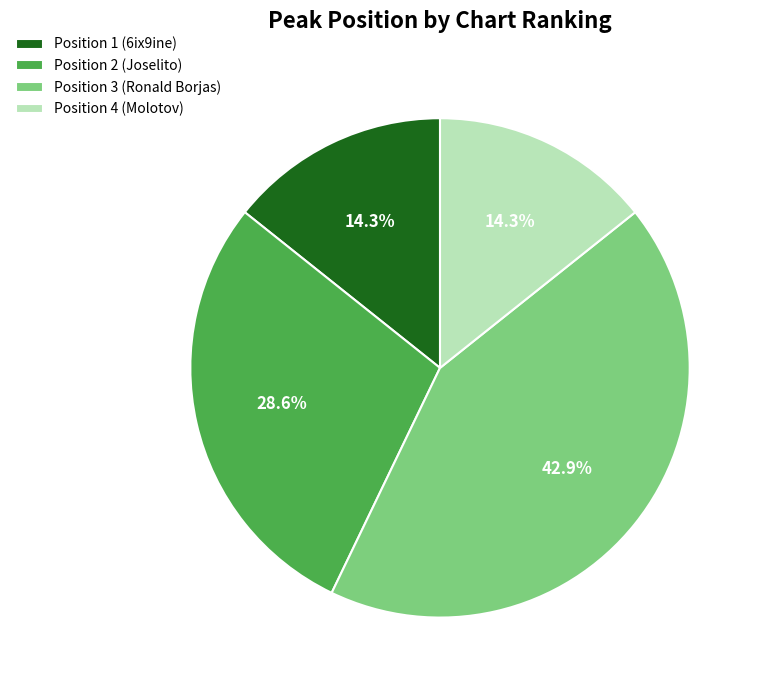

Count the number of slices in the pie.

4